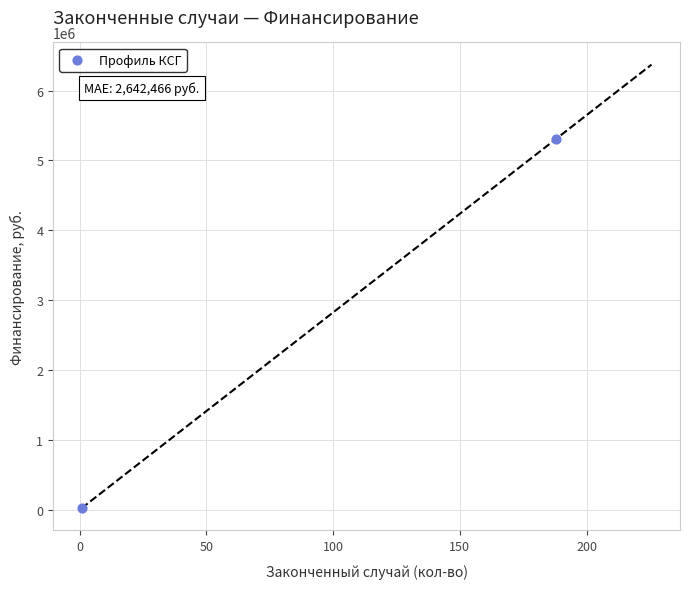

What is the average Y value?

2667552